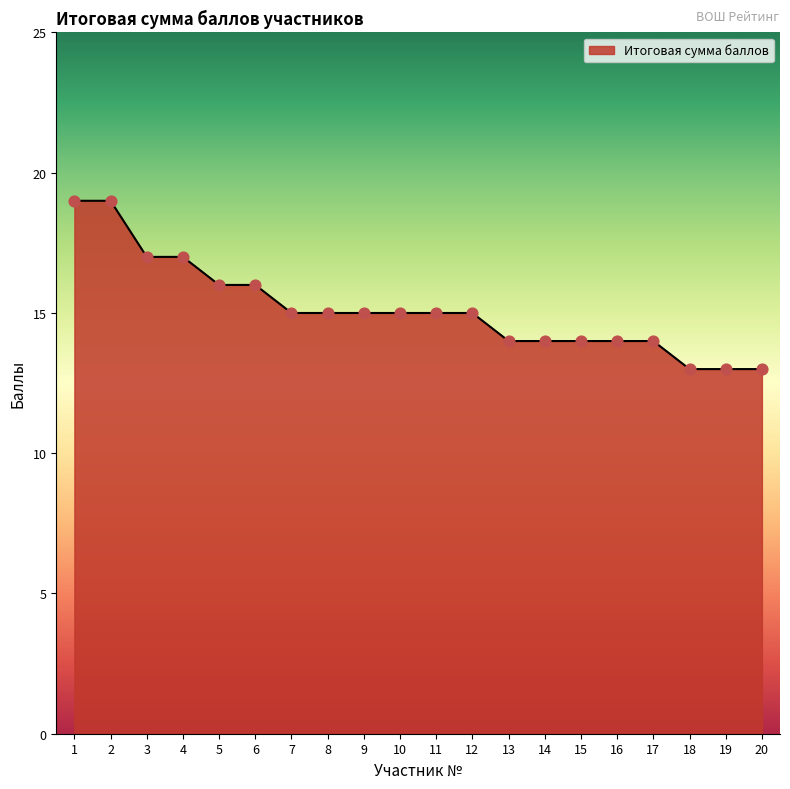

What is the change in value from 5 to 14?

-2